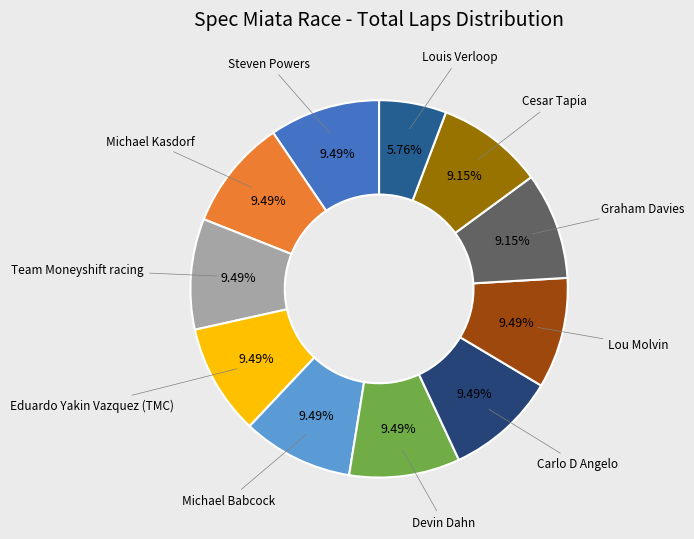

How many segments does this pie chart have?

11